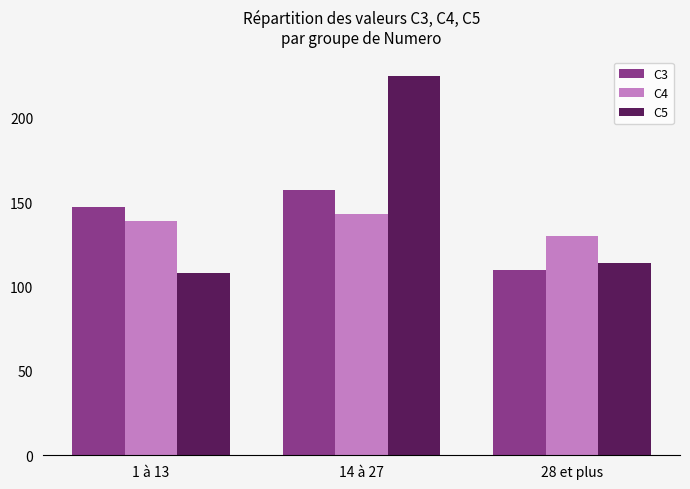

At which category does the chart reach its peak across all series?

14 à 27